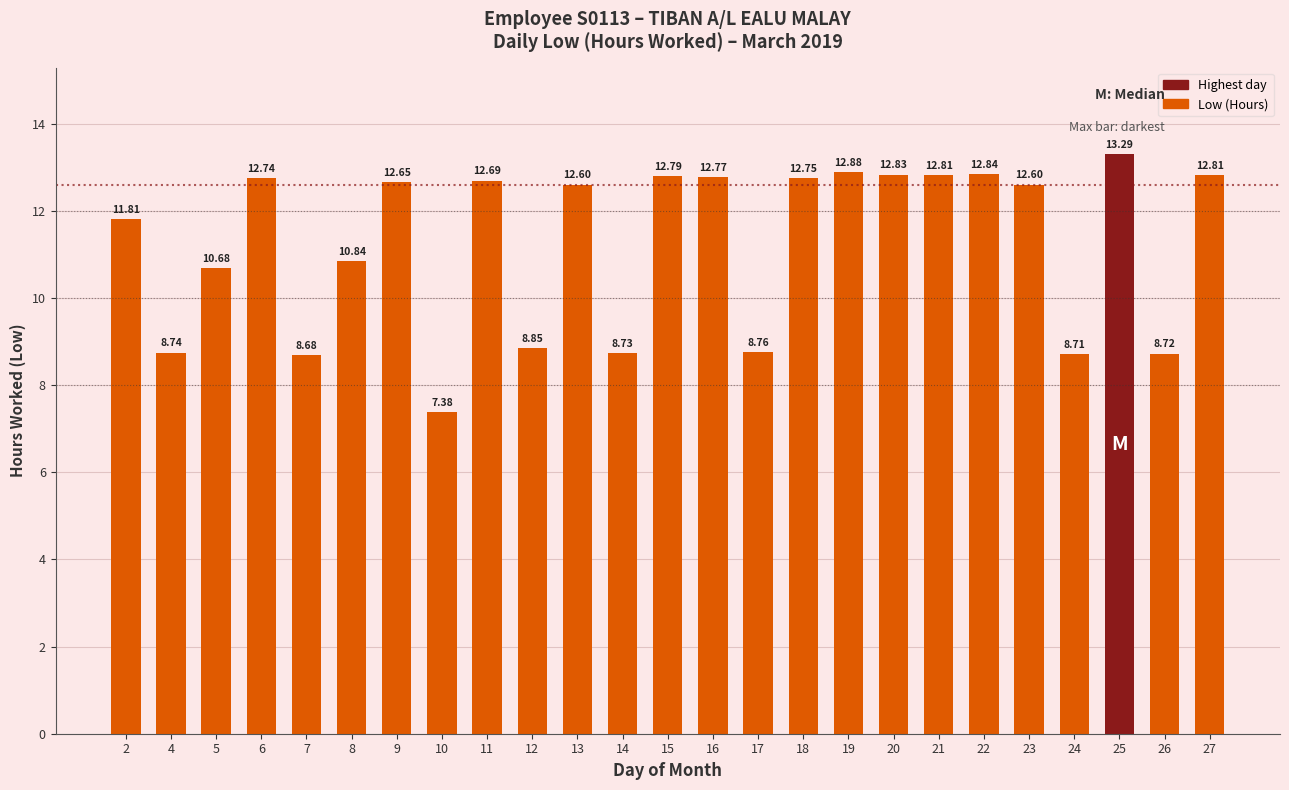

The chart shows a value of 12.8 at 27. True or false?

True